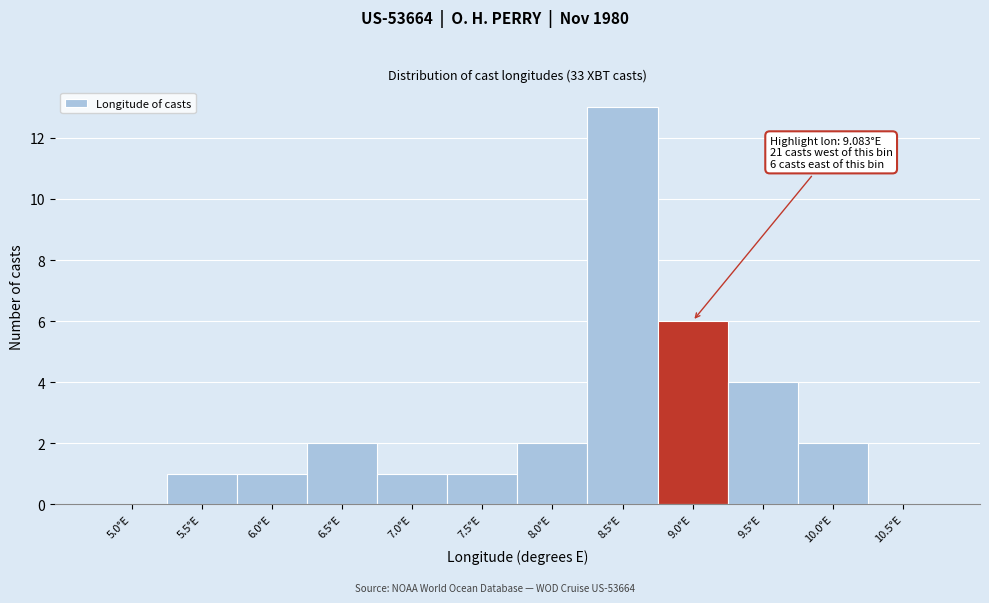

Reading left to right, list all the values displayed in this chart.

5.0°E=0	5.5°E=1	6.0°E=1	6.5°E=2	7.0°E=1	7.5°E=1	8.0°E=2	8.5°E=13	9.0°E=6	9.5°E=4	10.0°E=2	10.5°E=0